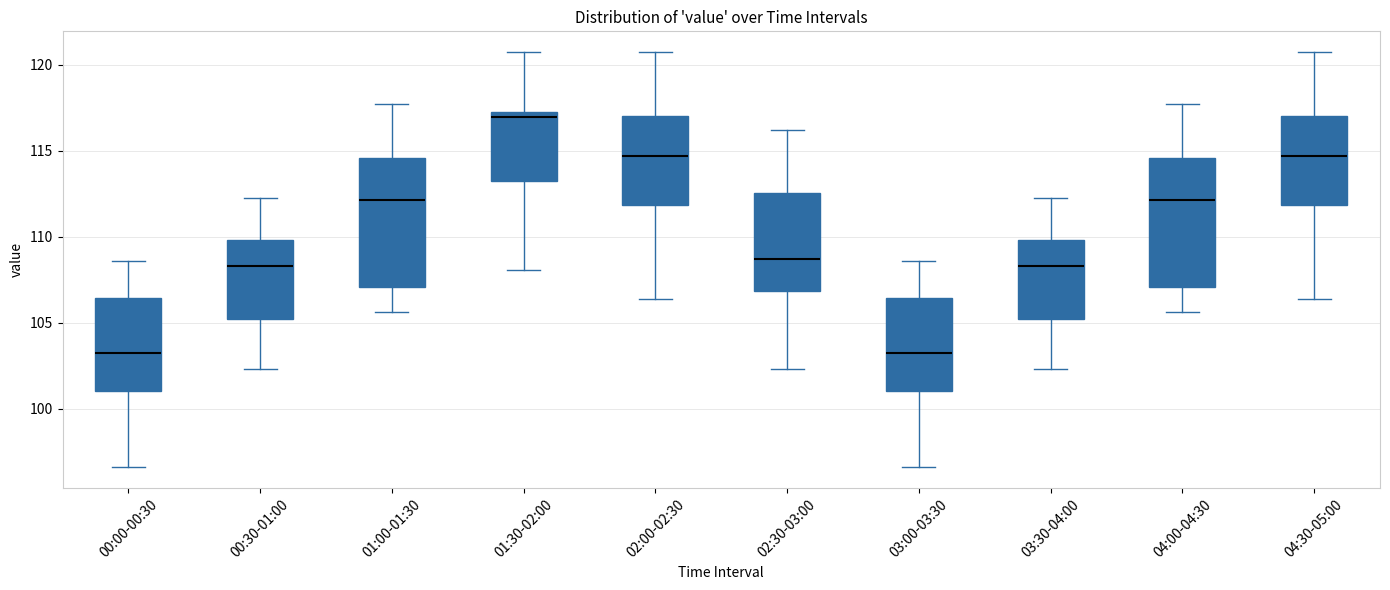

Where does the lower whisker of the box for 03:30-04:00 end on the y-axis? The values are not printed on the chart, so give them approximately, as read against the axis.

102.5